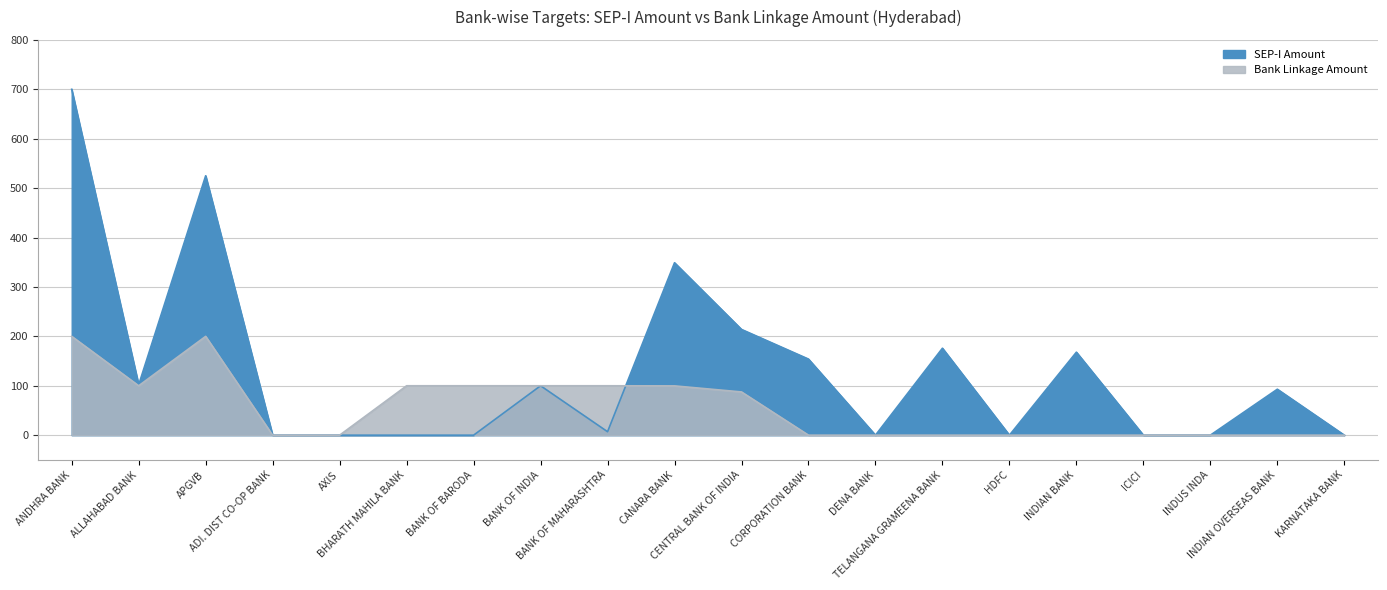

The Bank Linkage Amount series shows -131.9 at INDUS INDA. True or false?

False